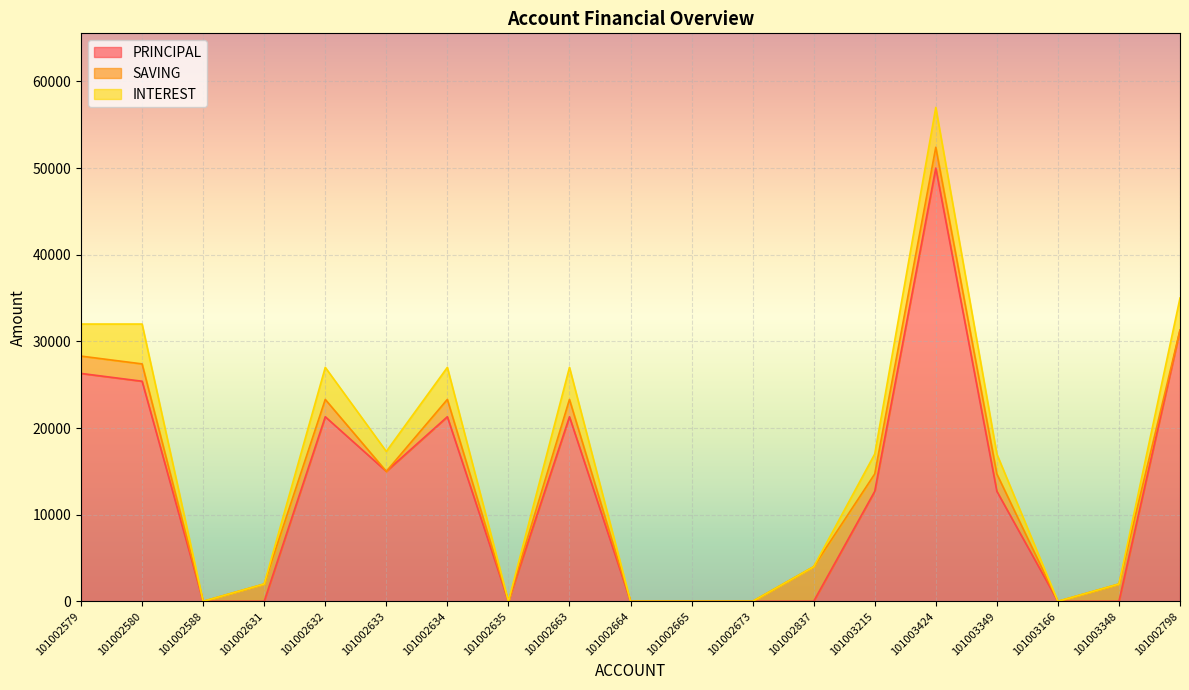

Between which two adjacent categories do PRINCIPAL and SAVING first intersect?

101002631 and 101002632